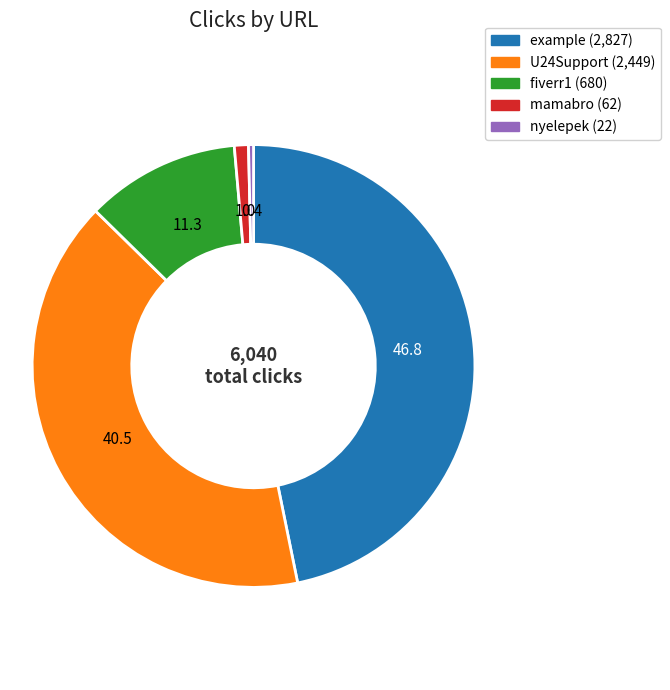

The example slice represents 47% of the pie. True or false?

True